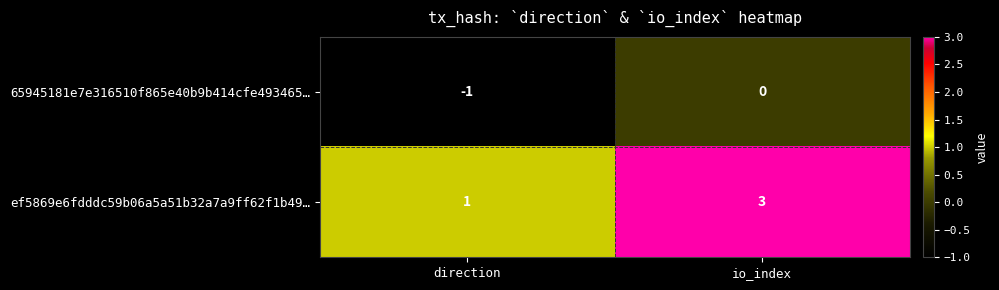

Where is ef5869e6fdddc59b06a5a51b32a7a9ff62f1b49… nearest to the value 2?

direction